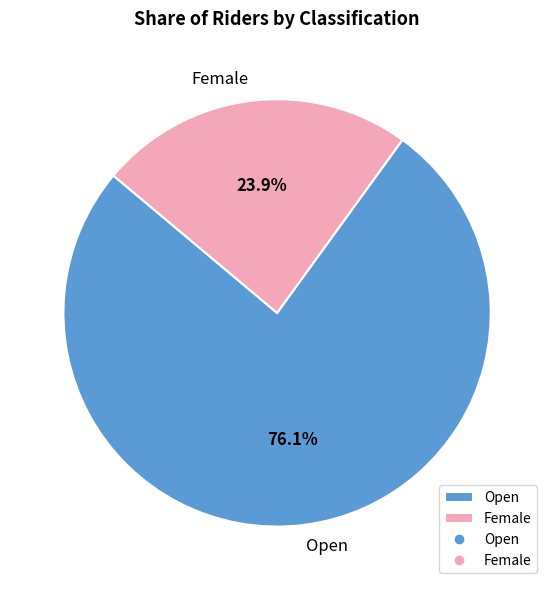

Rank the categories by value from highest to lowest.

Open, Female